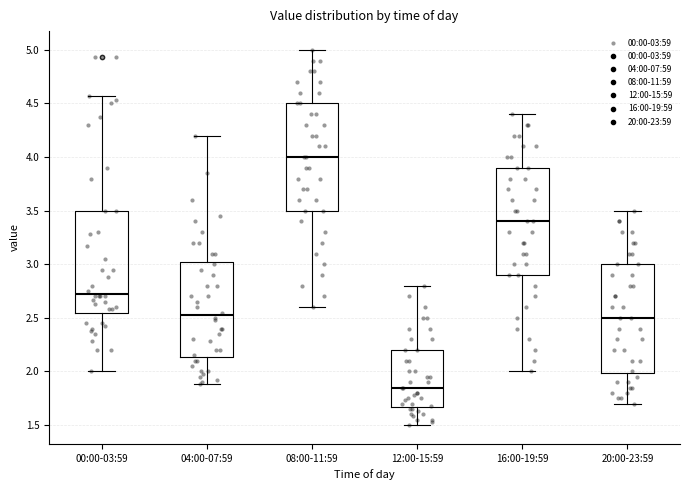

Where does the median line of the box for 16:00-19:59 sit on the y-axis? The values are not printed on the chart, so give them approximately, as read against the axis.

3.40